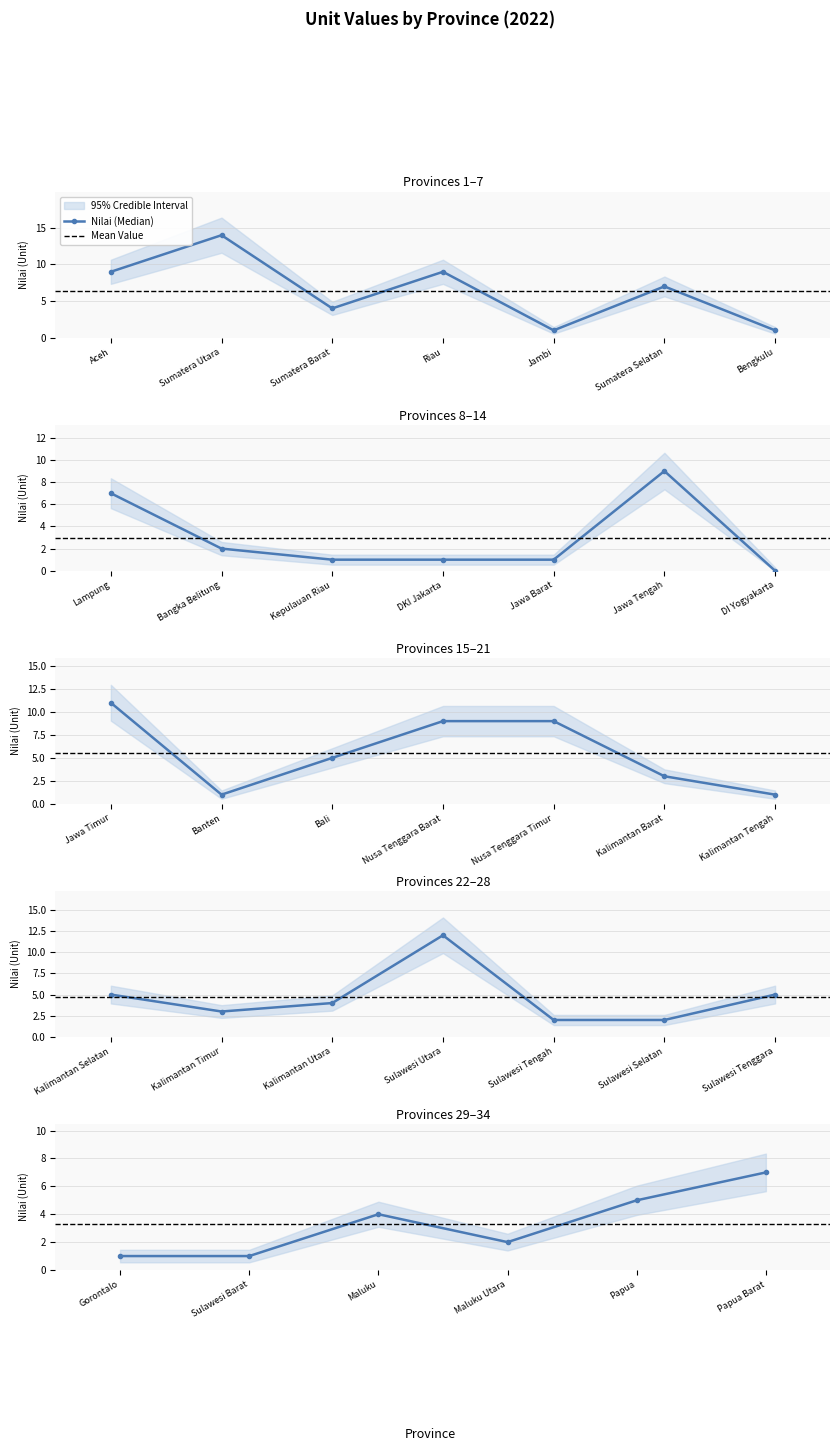

How many values are below 4?

16